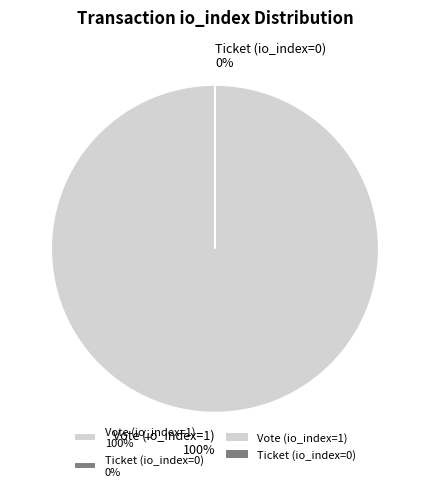

Rank the categories by value from lowest to highest.

Ticket (io_index=0), Vote (io_index=1)